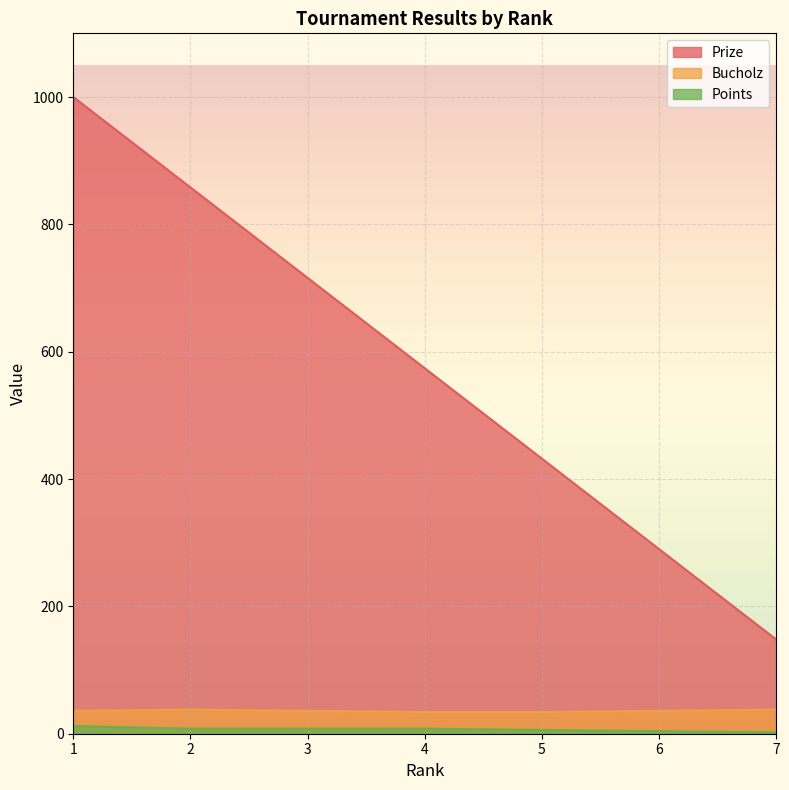

What are all the series names shown in the legend?

Prize, Bucholz, Points